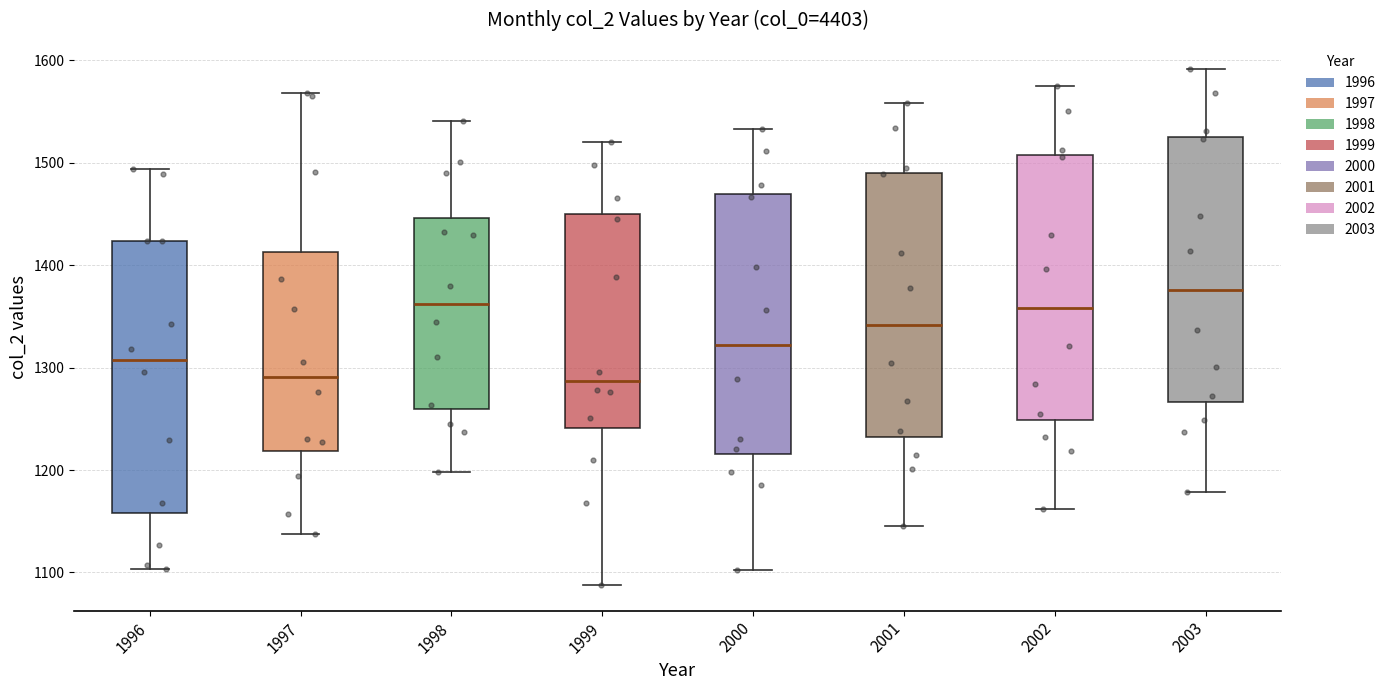

Where does the lower whisker of the box at x = 2003 end on the y-axis? The values are not printed on the chart, so give them approximately, as read against the axis.

1180